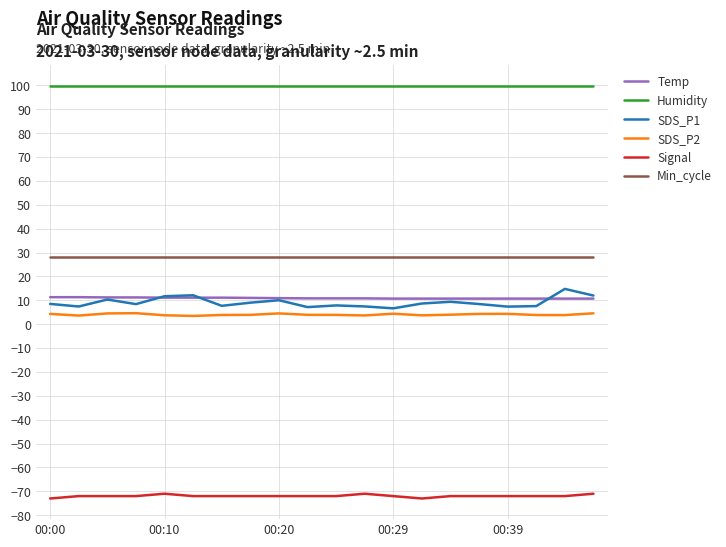

Which series has the widest spread of values?

SDS_P1